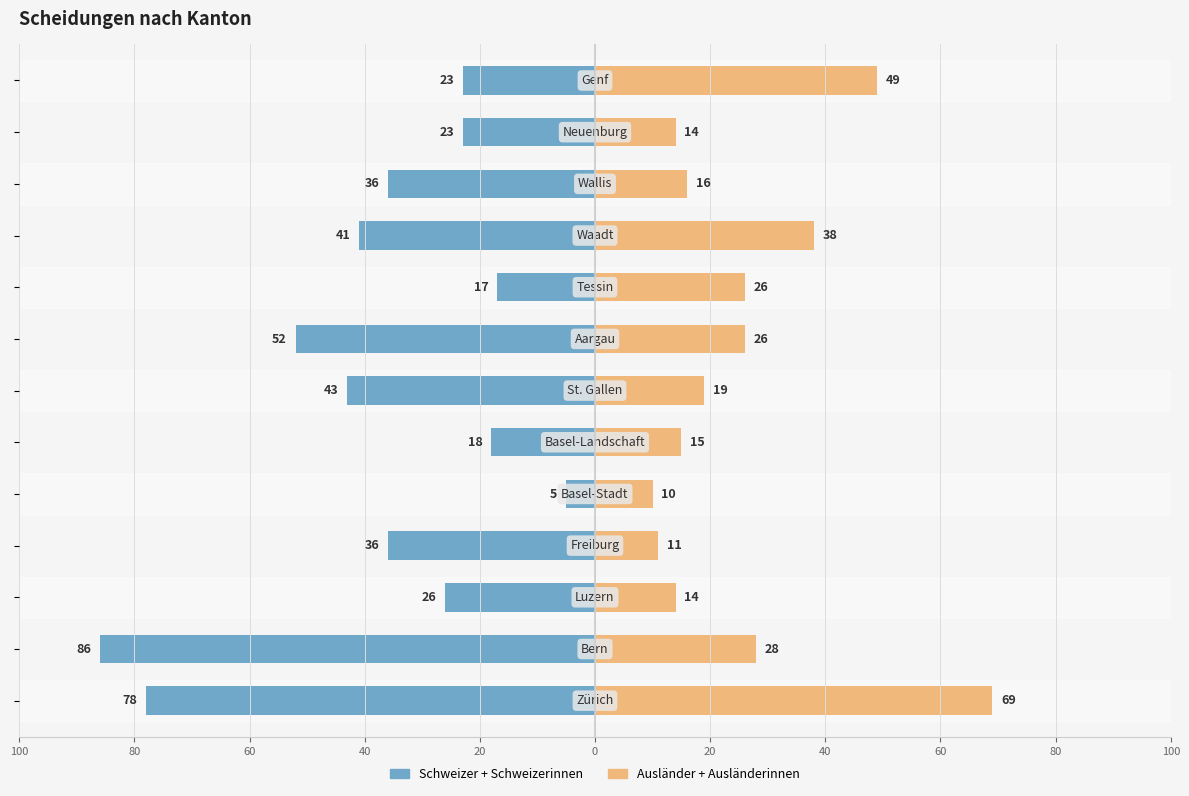

What is the difference between the maximum and minimum values in the Schweizer + Schweizerinnen series?

81